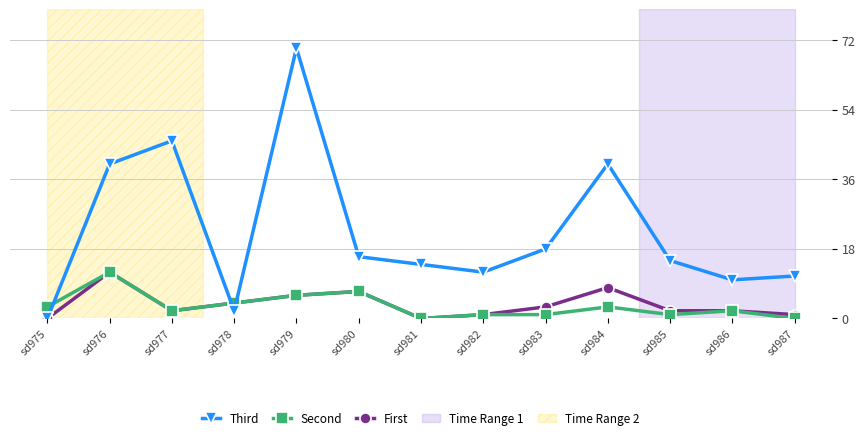

How many distinct data groups are displayed?

3